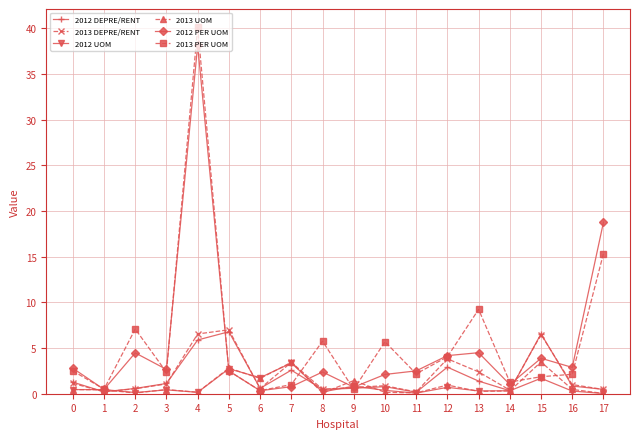

The value of 2013 UOM at 6 is 0.4. True or false?

False